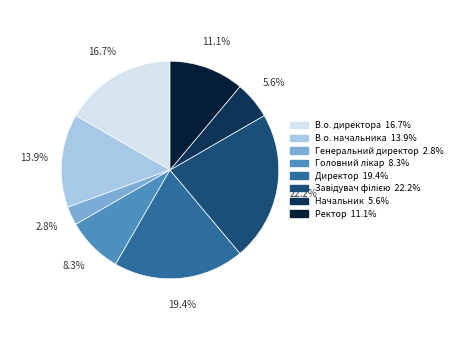

What is the smallest slice in the pie chart?

Генеральний директор